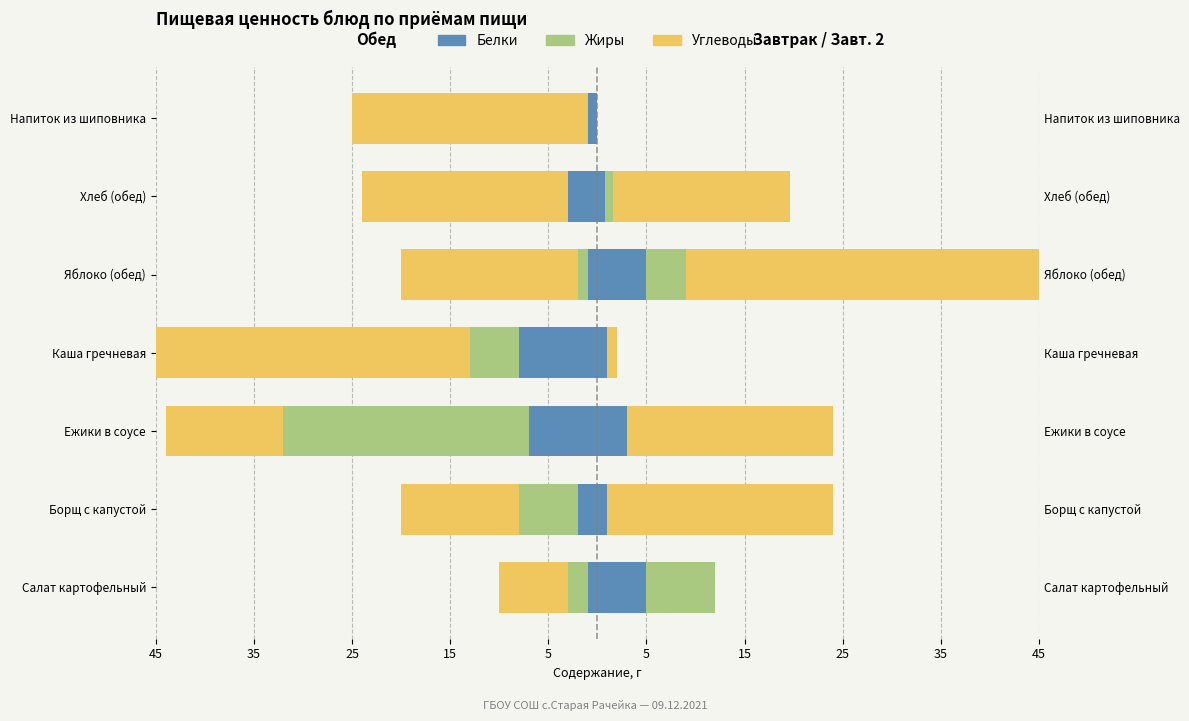

Is the value of Белки at Напиток из шиповника greater than the value of Углеводы at Яблоко (обед)?

Yes